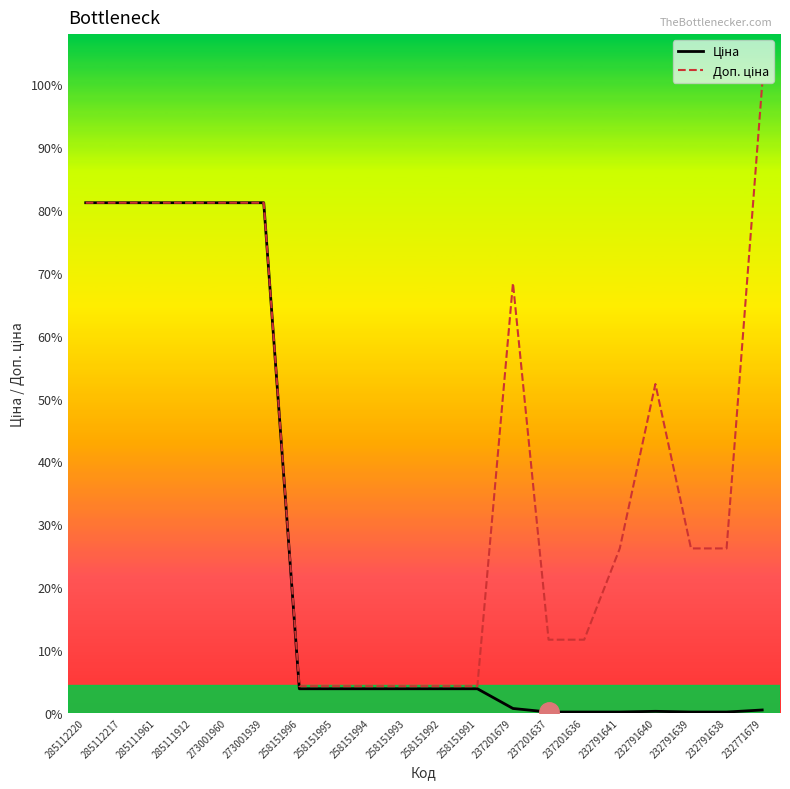

Which category has the lowest value in the Доп. ціна series?

258151996